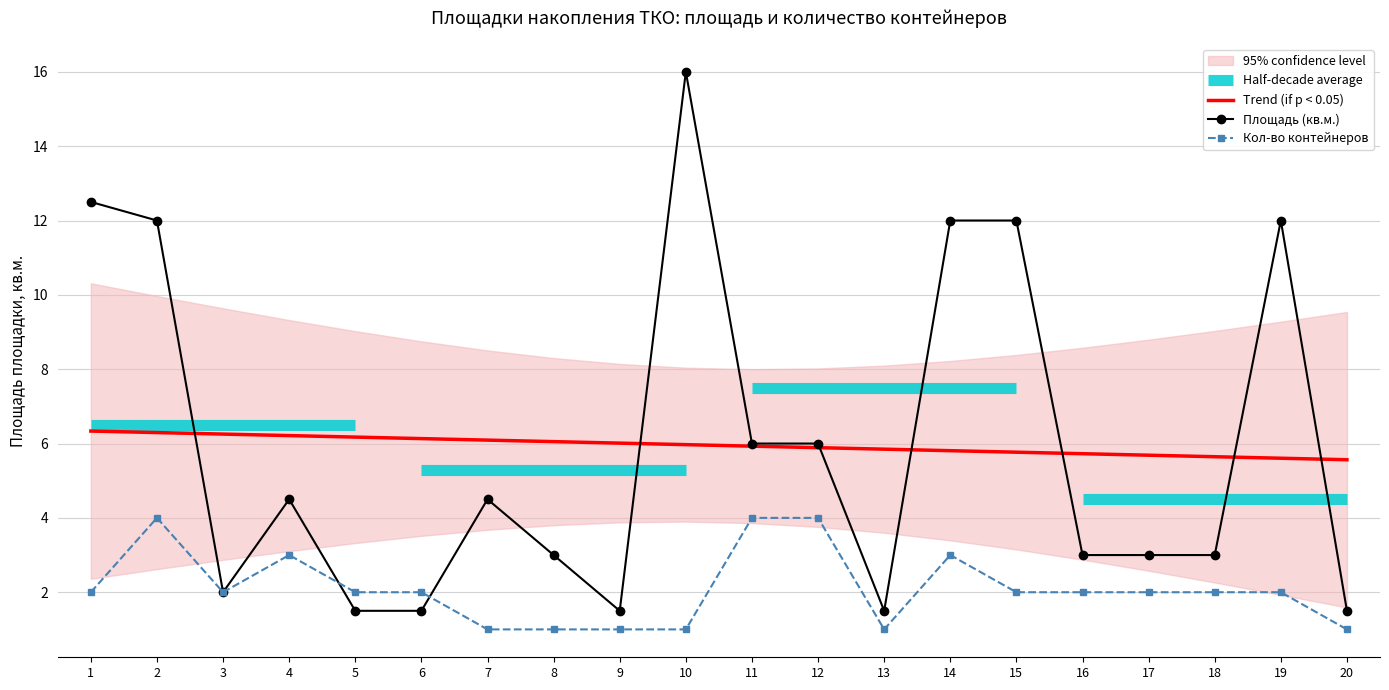

What is the difference between the Площадь (кв.м.) values at 6 and 3?

0.5